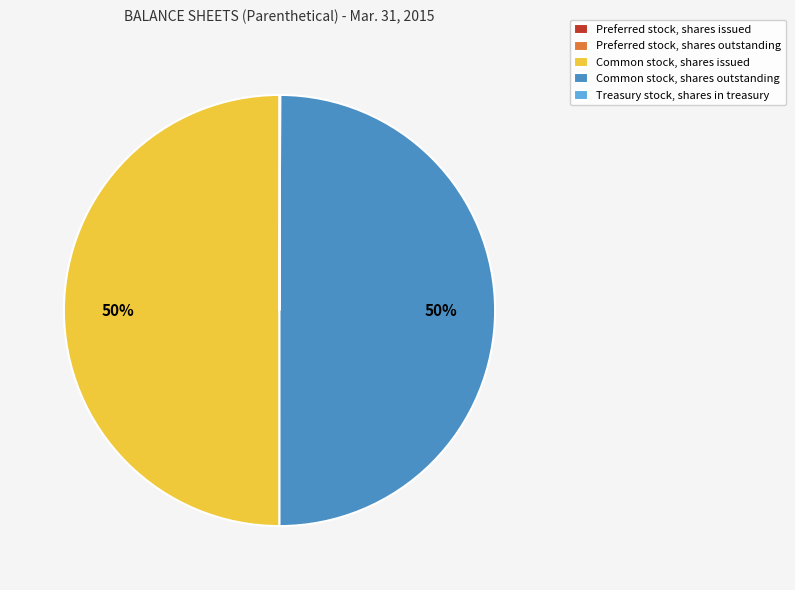

To the nearest percent, what percentage of the pie is Common stock, shares outstanding?

50%